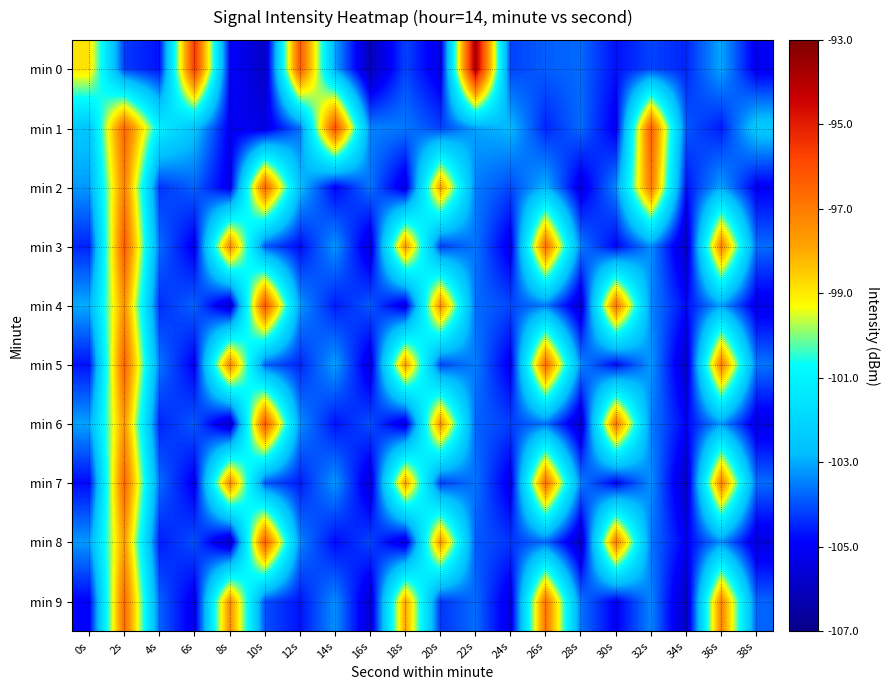

How many series are shown in this chart?

10